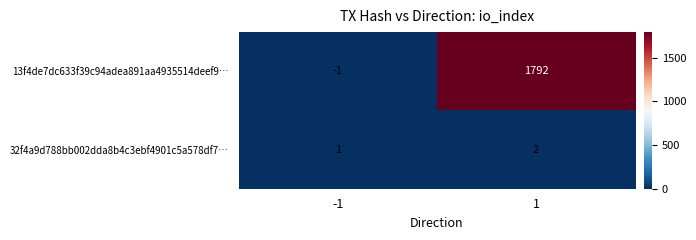

The value of 32f4a9d788bb002dda8b4c3ebf4901c5a578df7… at 1 is 2. True or false?

True